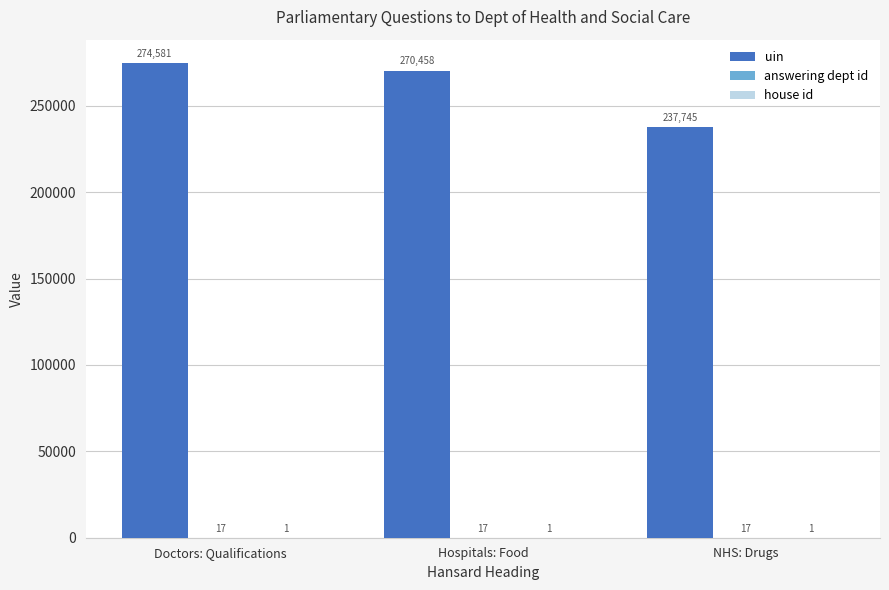

The value of uin at Hospitals: Food is 270458. True or false?

True